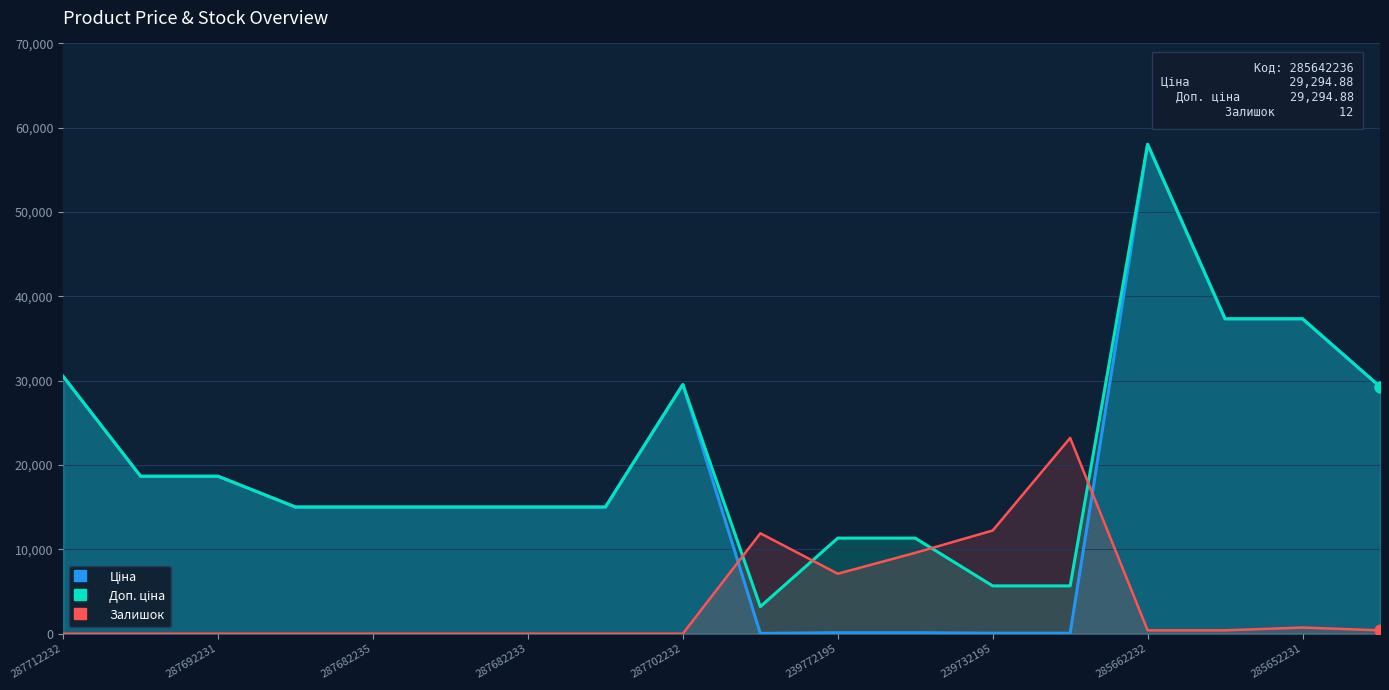

What are all the series names shown in the legend?

Ціна, Доп. ціна, Залишок